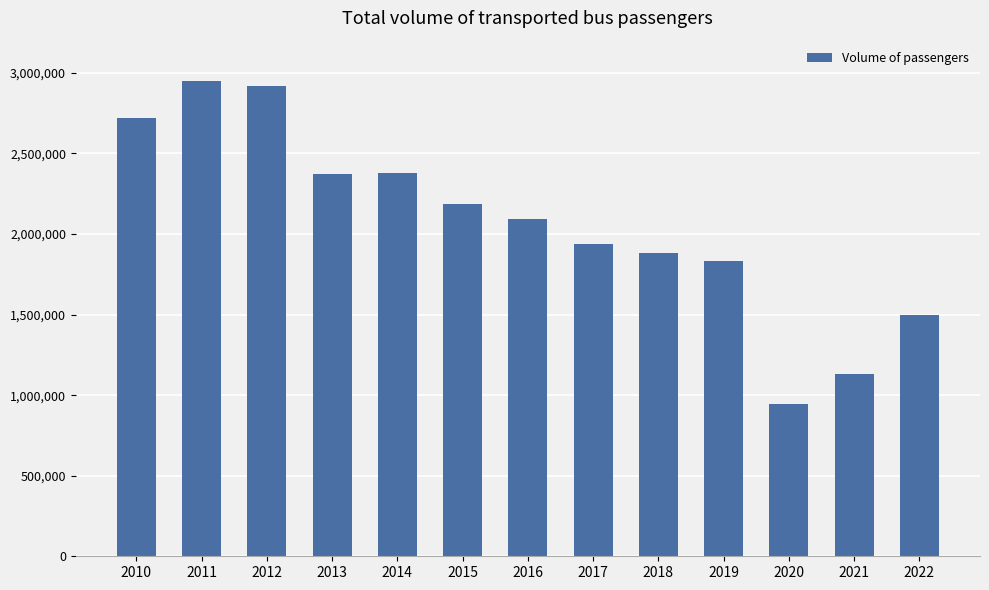

What is the difference between the maximum and minimum values?

2006345